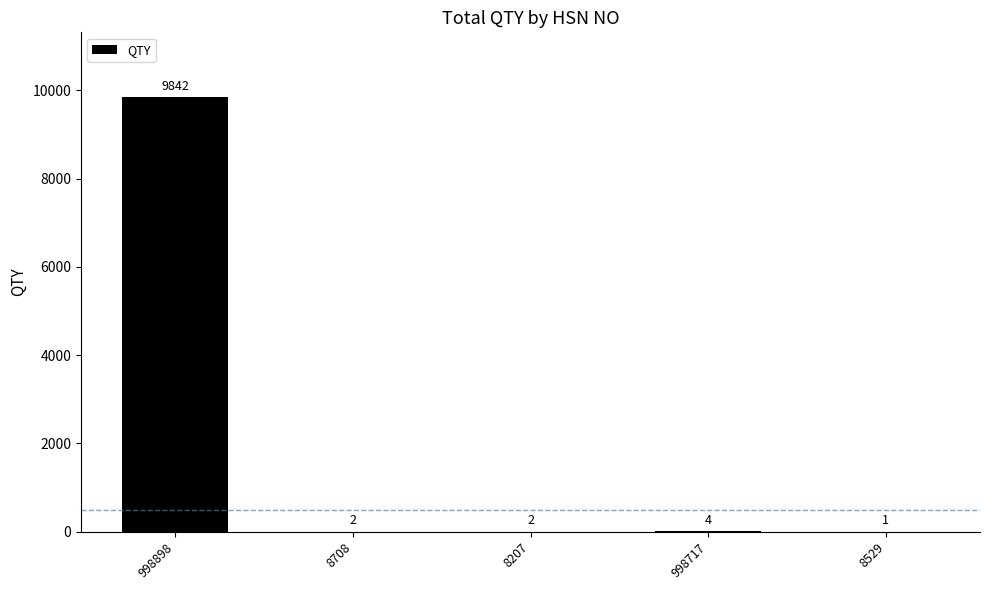

What is the sum of all values?

9851